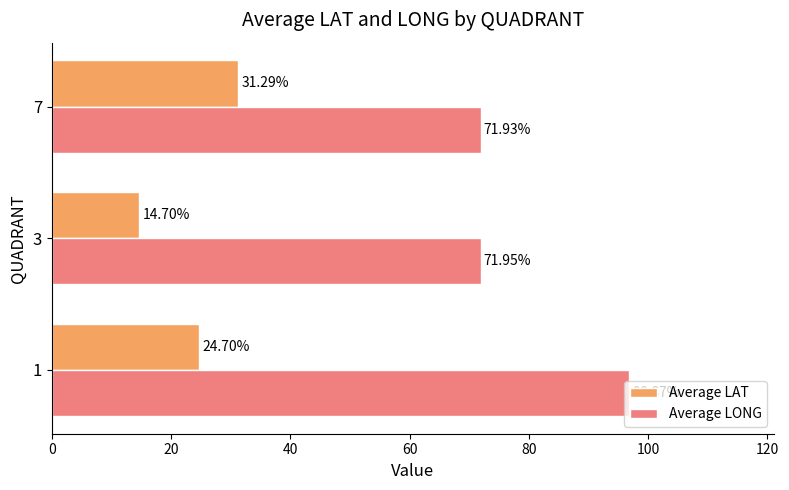

What is the lowest value of the Average LAT series?

14.7